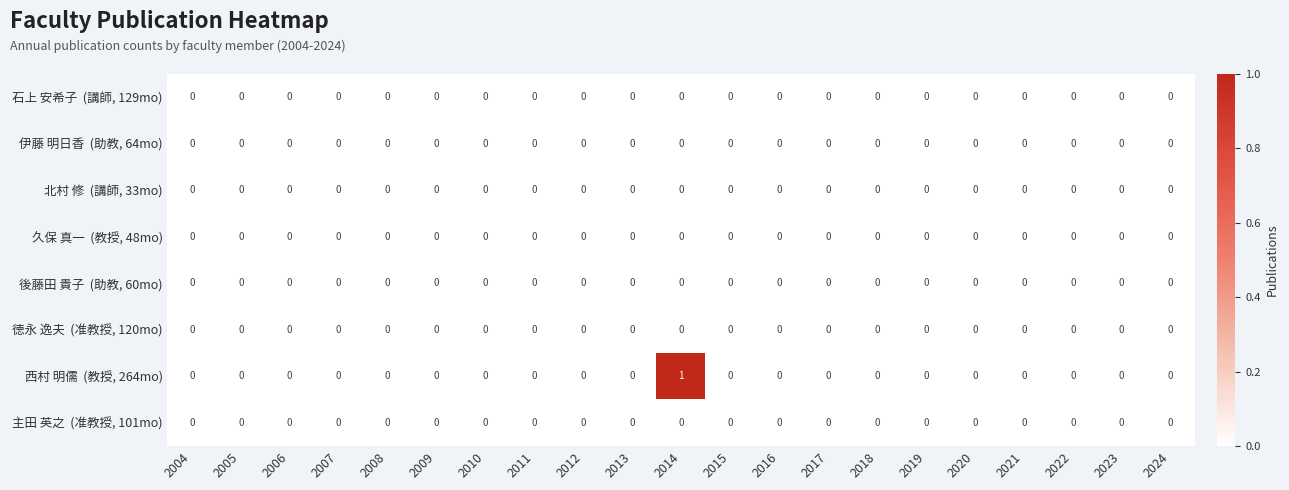

At which category does the chart reach its peak across all series?

2014